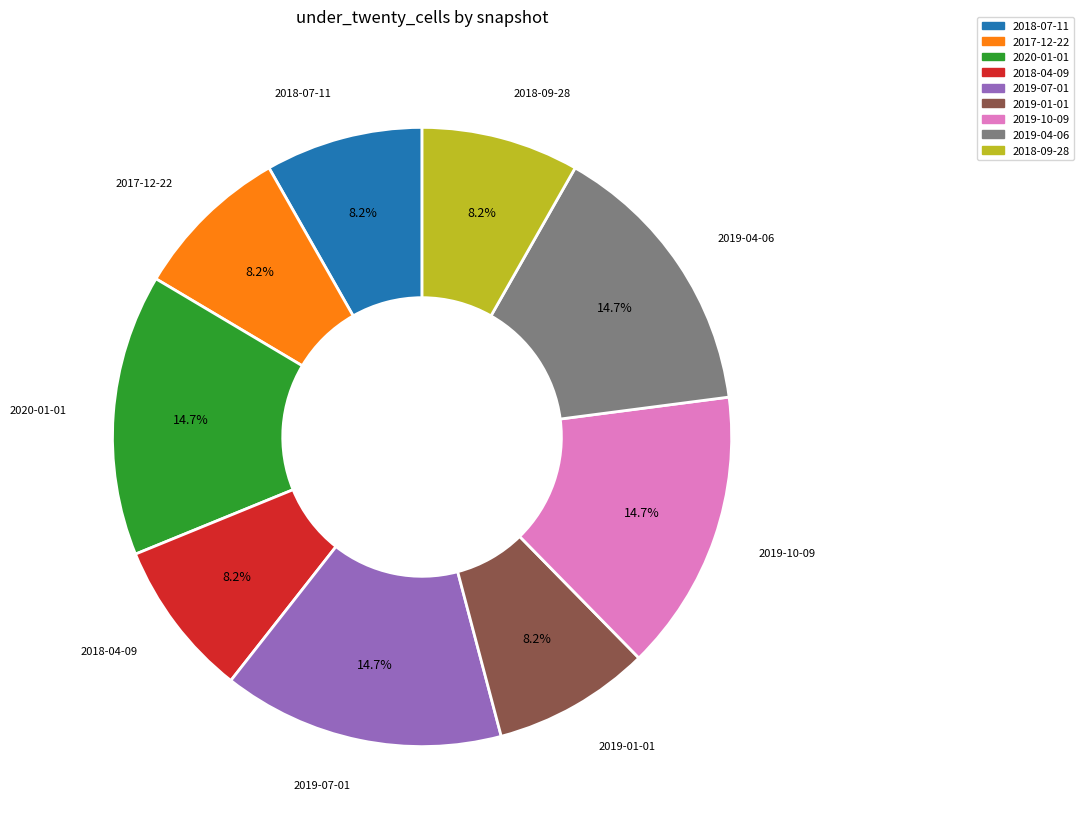

Is the sum of 2018-04-09 and 2018-09-28 greater than half?

No